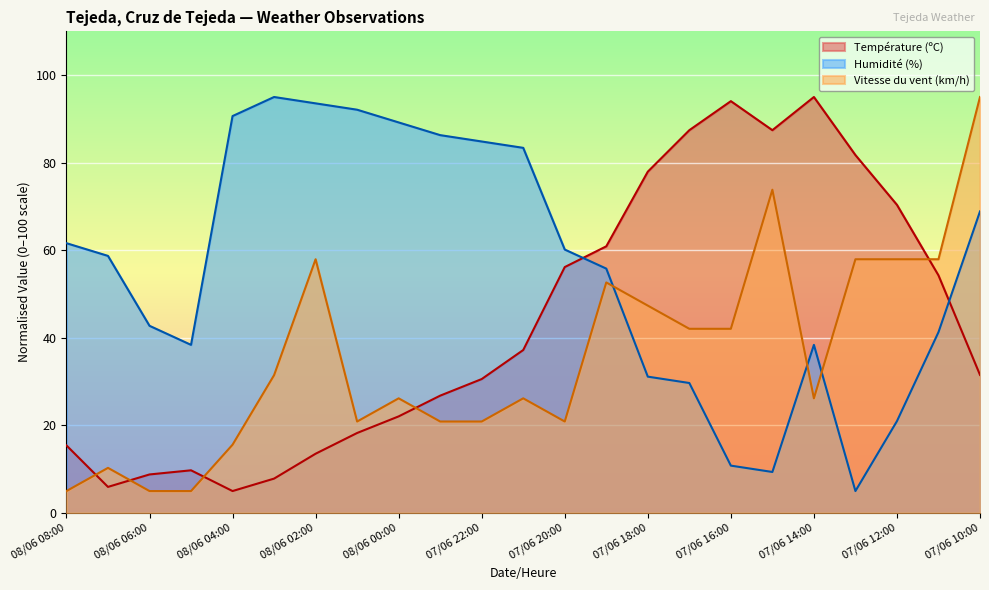

The Humidité (%) series shows 157.9 at 08/06 03:00. True or false?

False